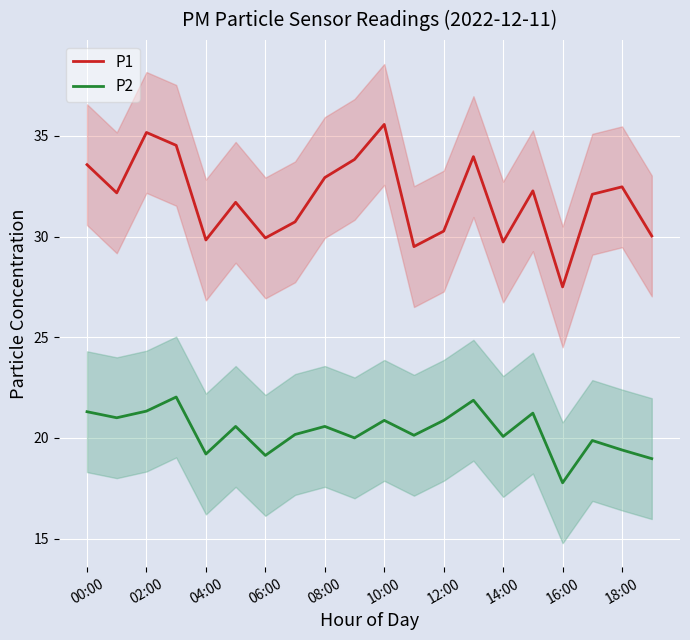

In P1, how many points are lower than both neighbors (excluding endpoints)?

6